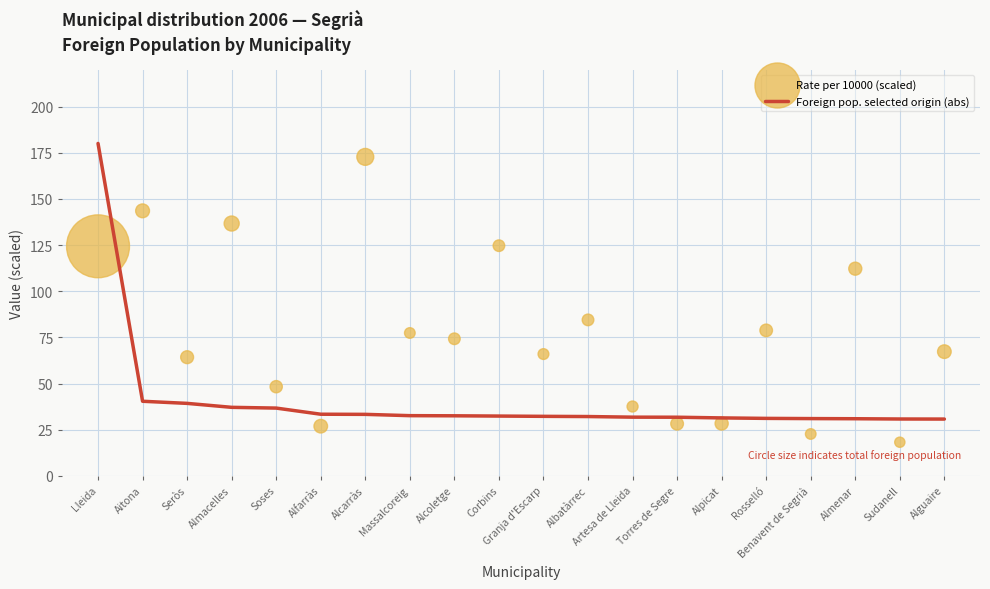

Which series reaches the maximum Y coordinate?

Foreign pop. selected origin (abs)